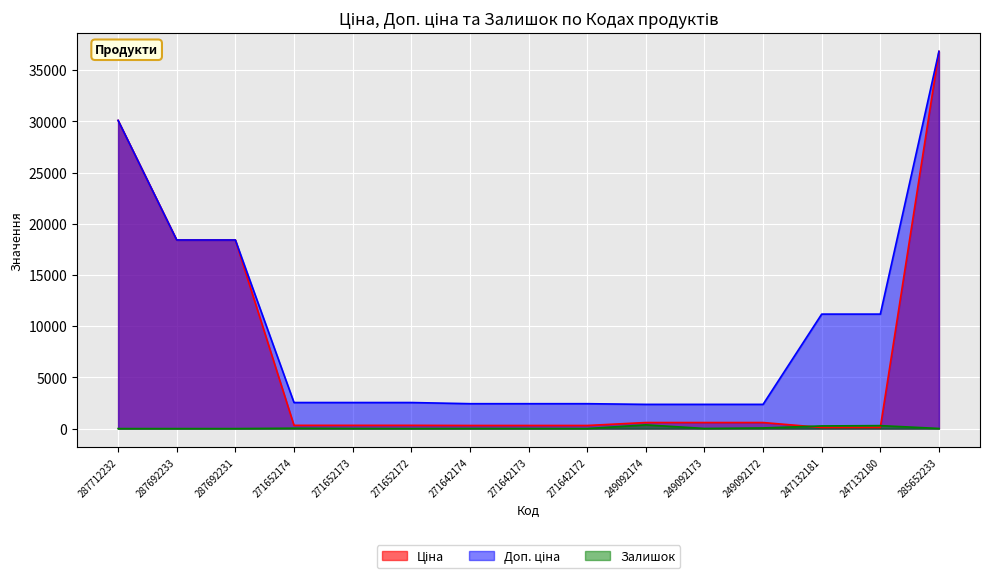

How many categories are shown in the chart?

15